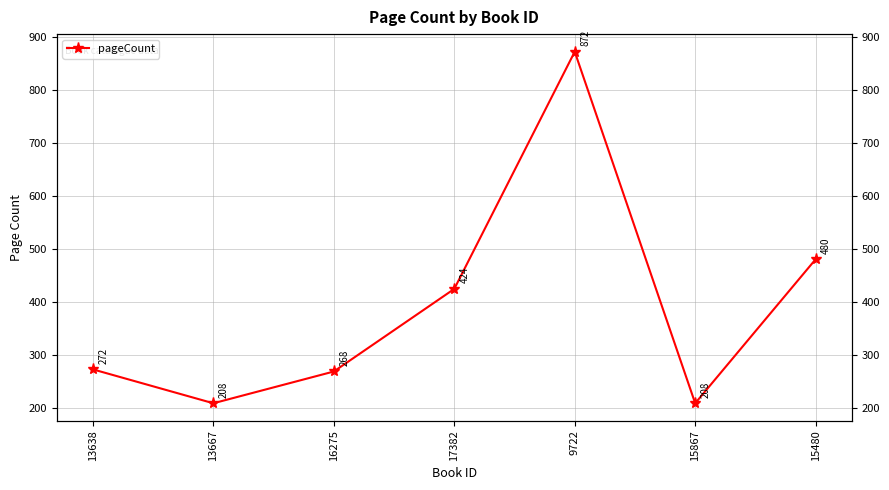

At which category does the chart reach its minimum across all series?

13667